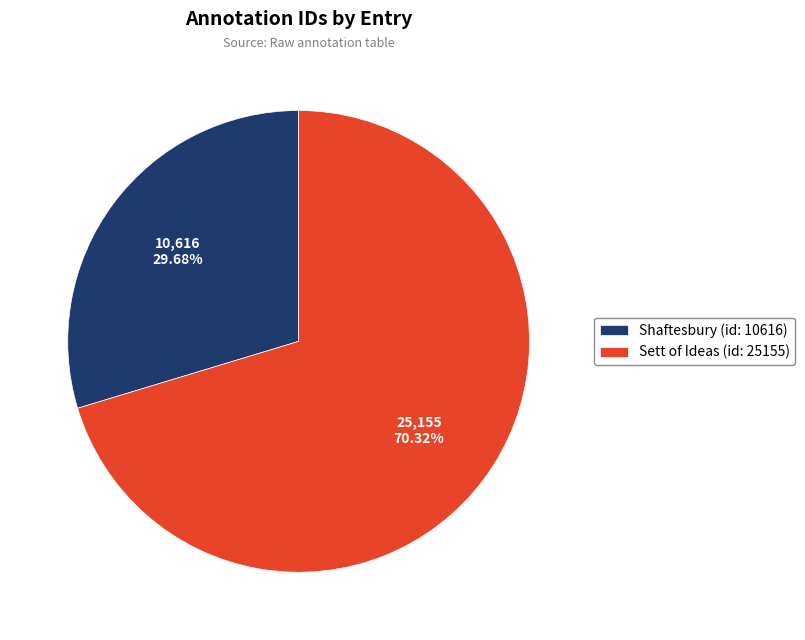

To the nearest percent, what is the difference between the largest and smallest slice percentages?

41%